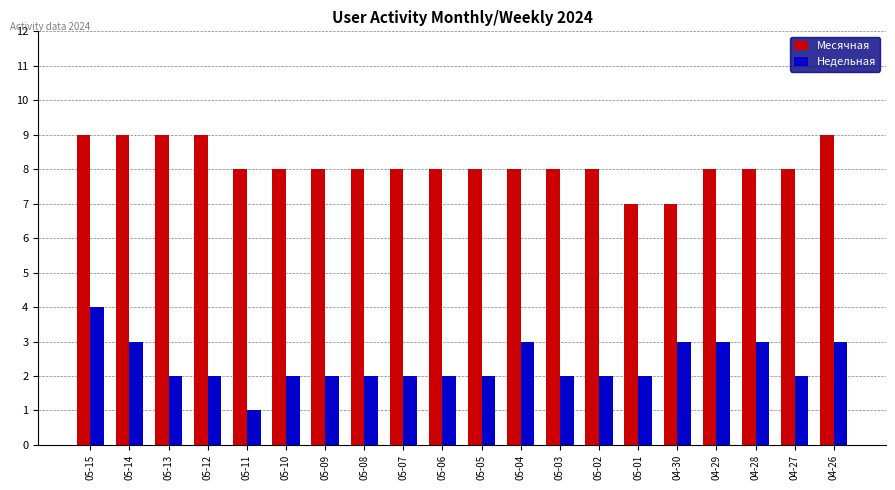

What is the difference between the Недельная values at 04-28 and 05-08?

1